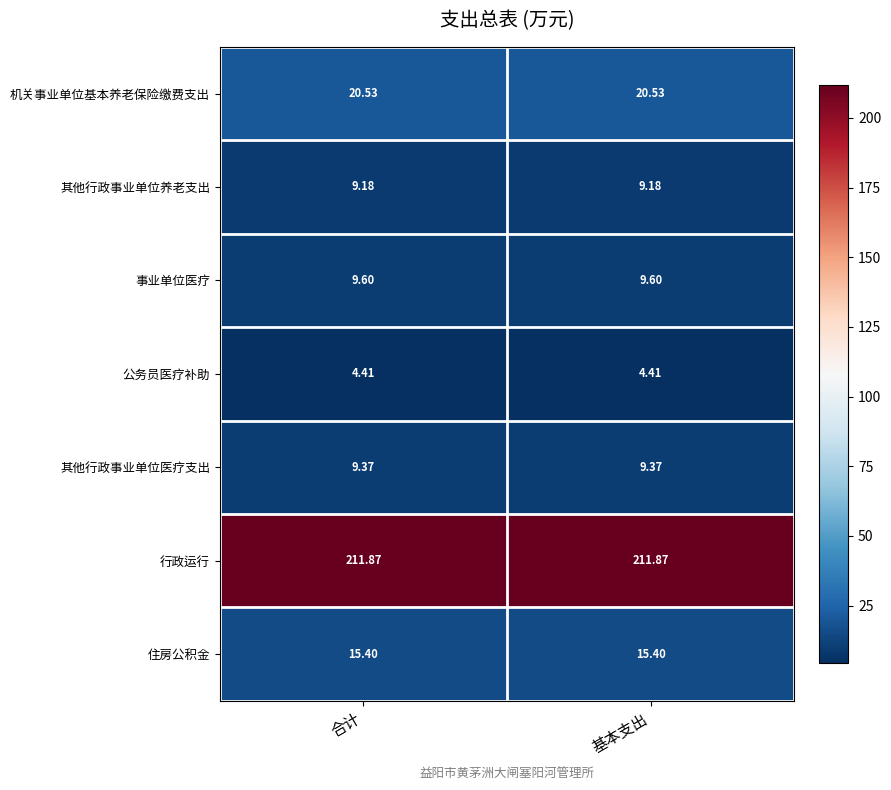

Rank the series at 合计 from lowest to highest value.

公务员医疗补助, 其他行政事业单位养老支出, 其他行政事业单位医疗支出, 事业单位医疗, 住房公积金, 机关事业单位基本养老保险缴费支出, 行政运行